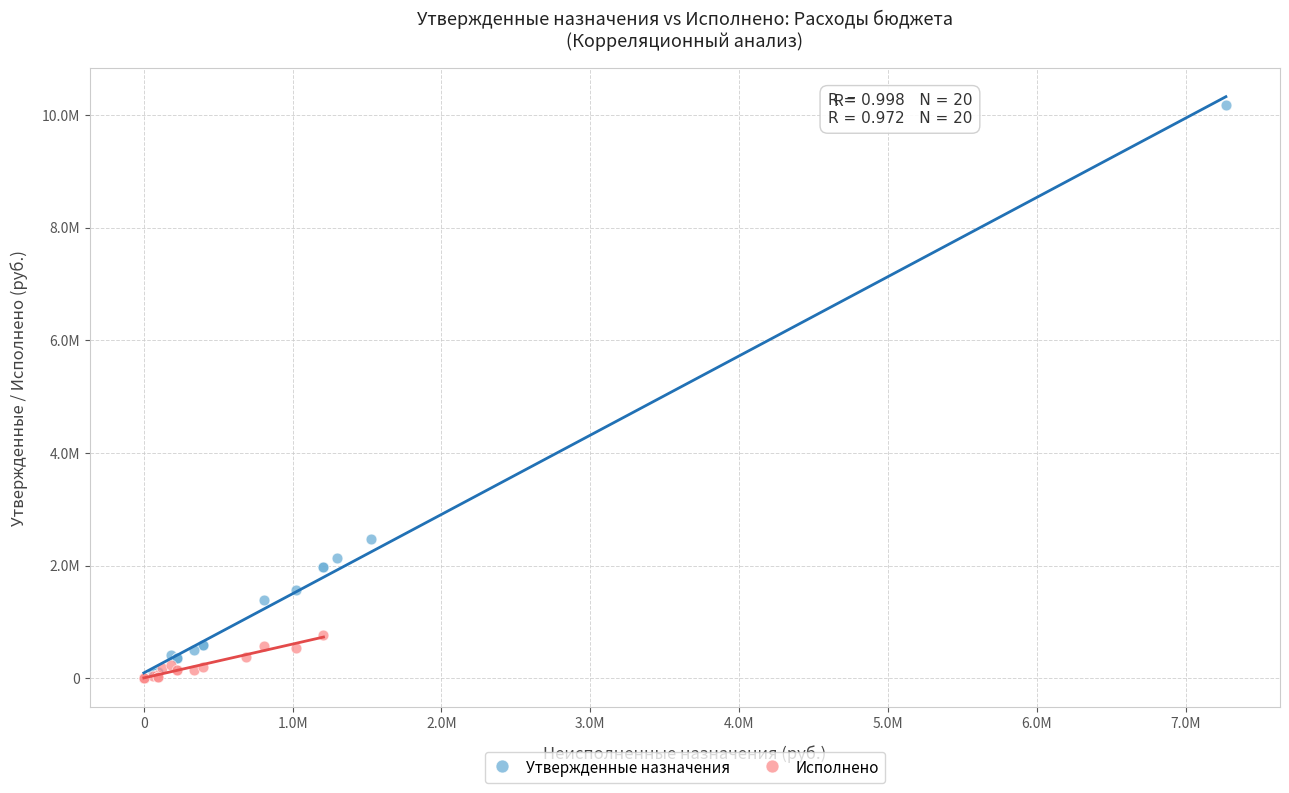

What are all the series names shown in the legend?

Утвержденные назначения, Исполнено